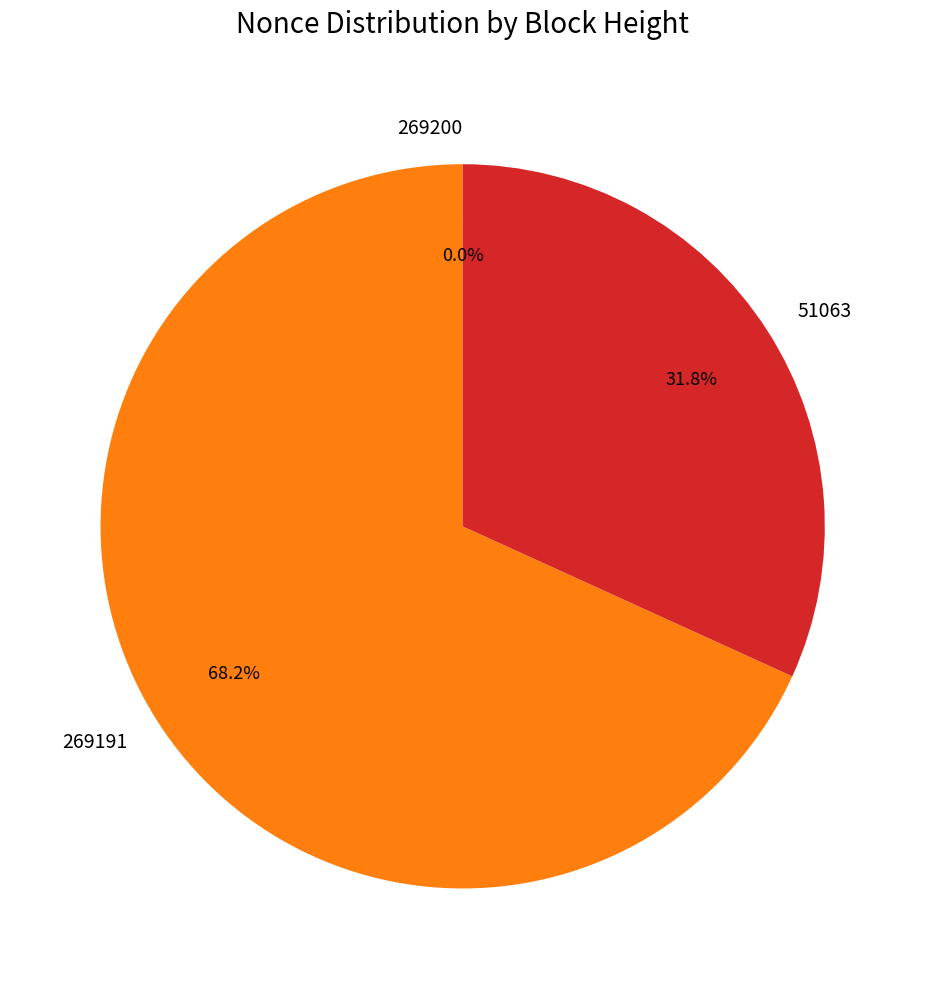

What is the total percentage of 269191 and 51063?

100.0%